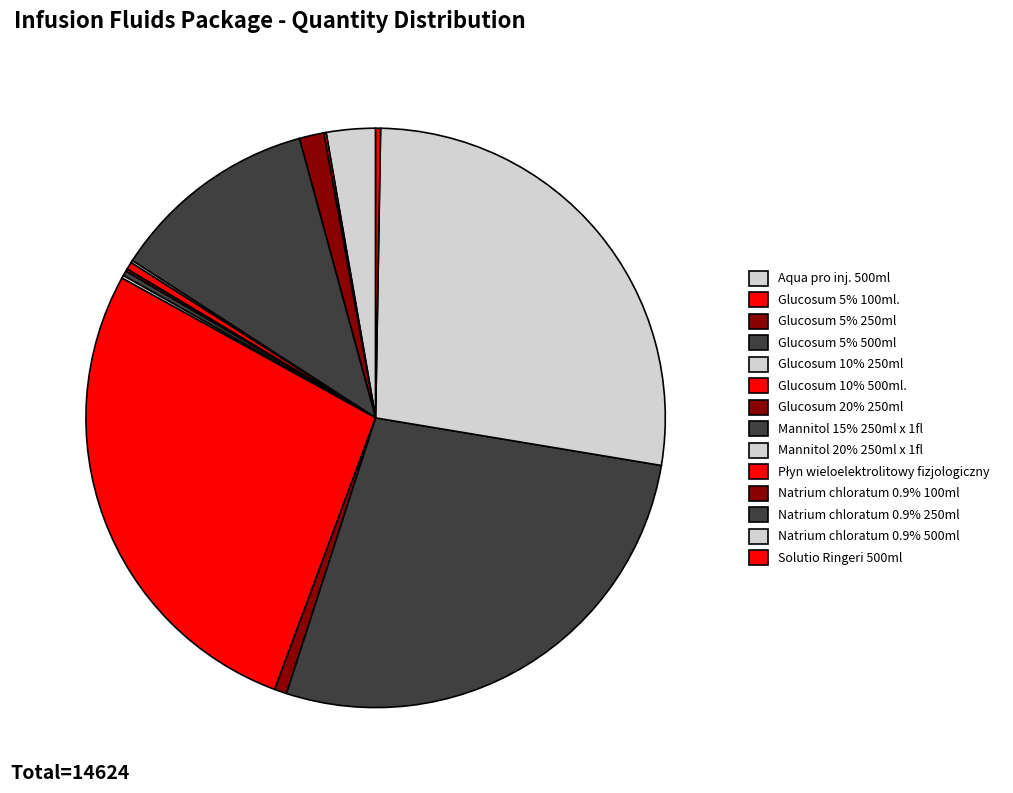

To the nearest percent, what is the difference between the largest and smallest slice percentages?

27%